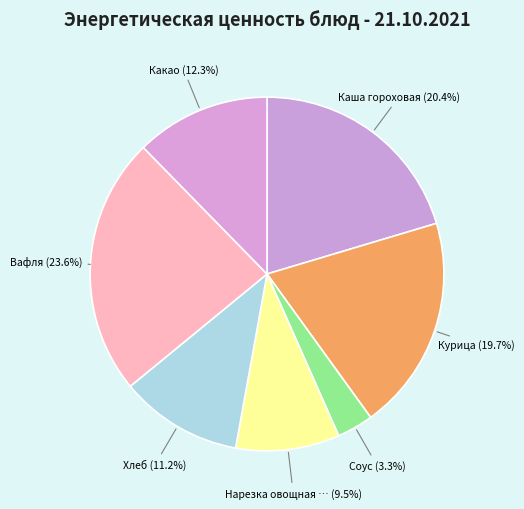

Count the number of slices in the pie.

7